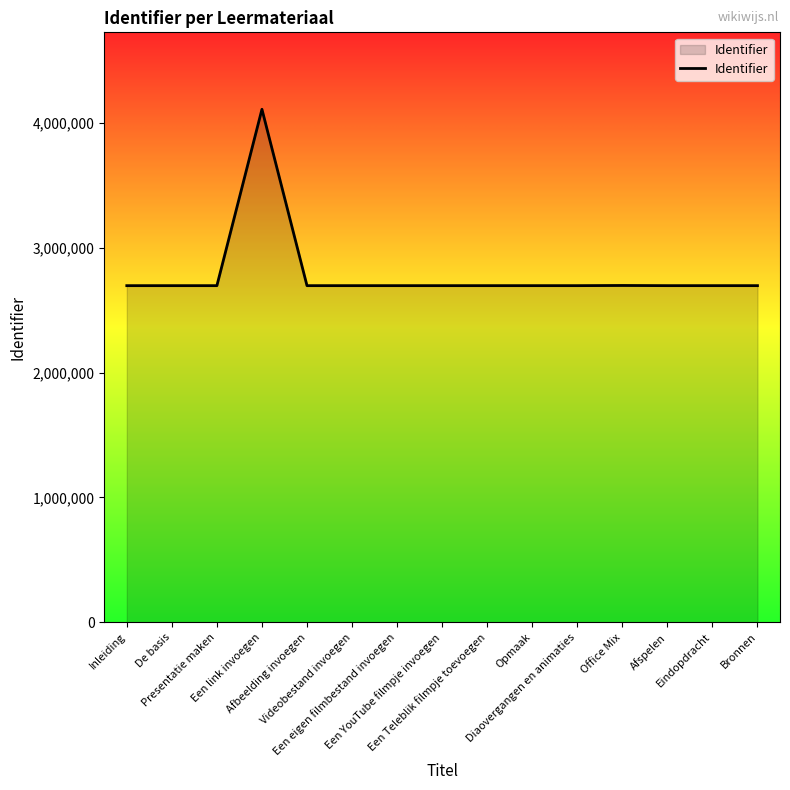

How many lines are shown in the chart?

1